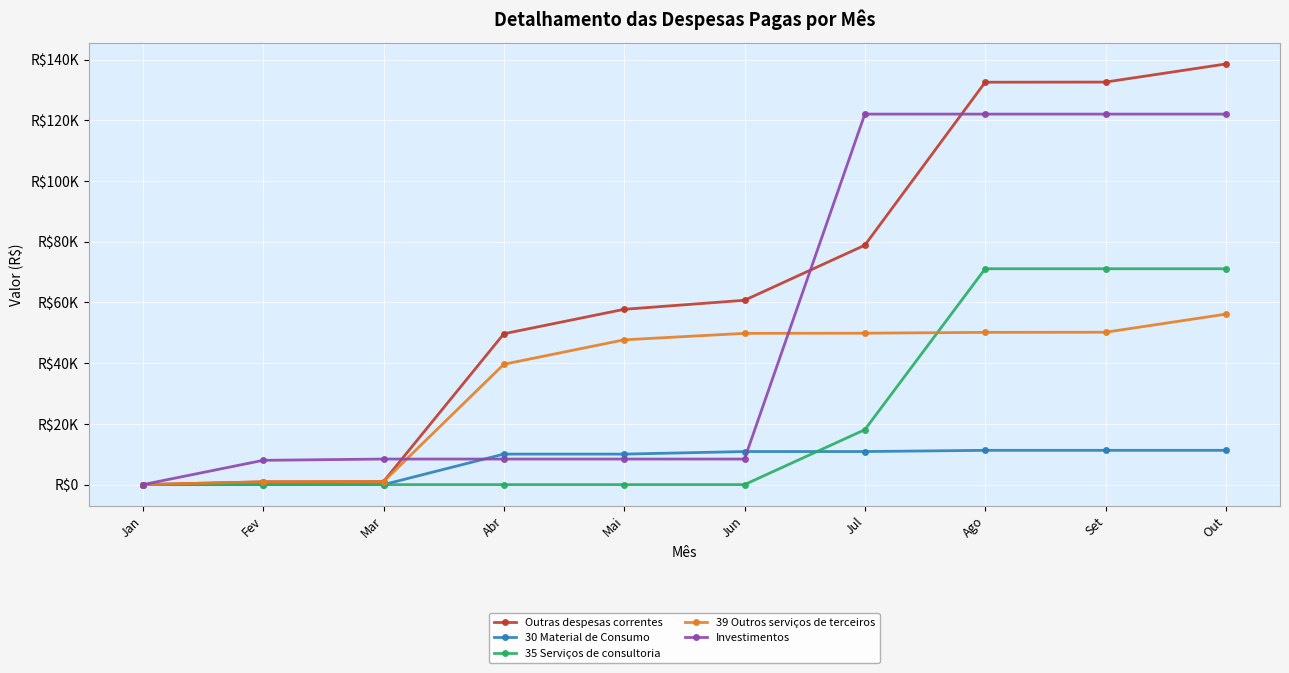

Between Mai and Jul, which series saw the biggest shift?

Investimentos